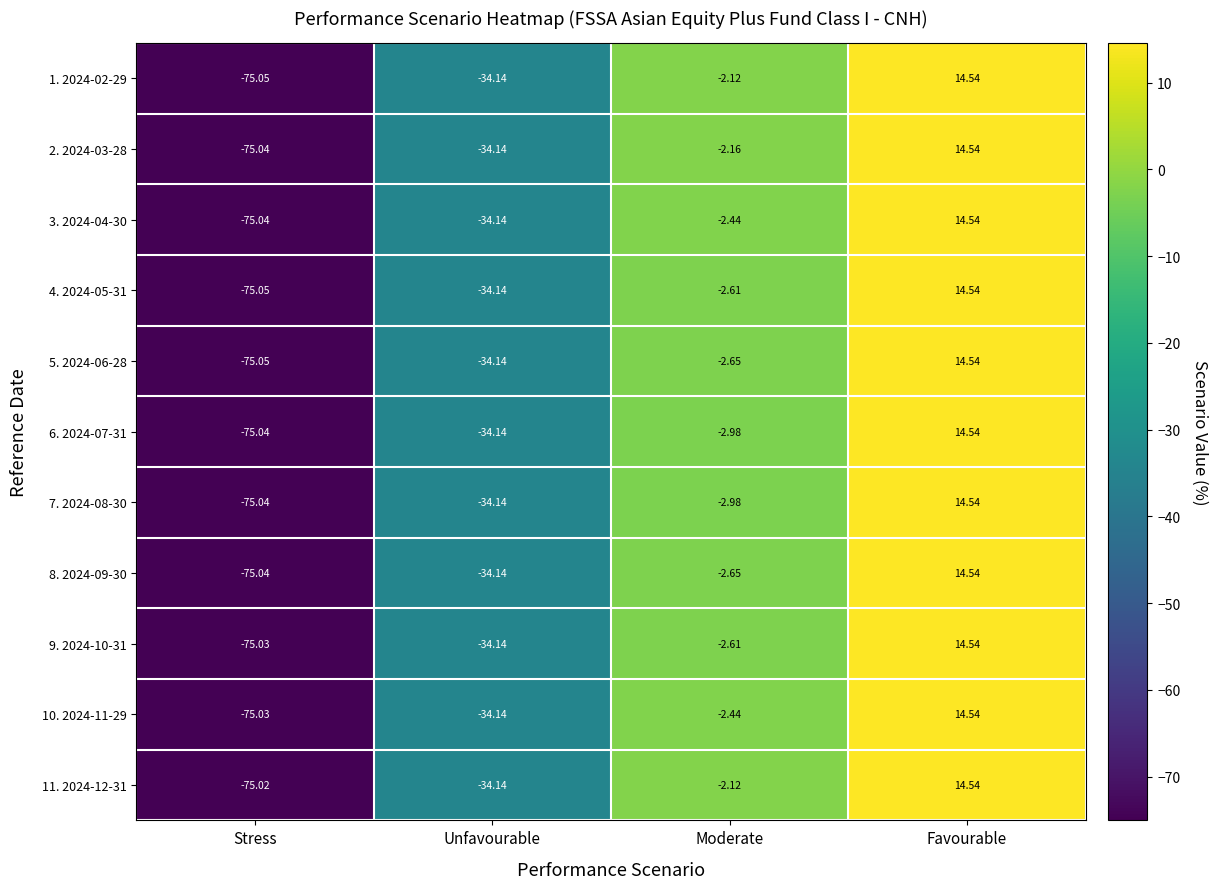

Which category has the highest value across all series?

Favourable